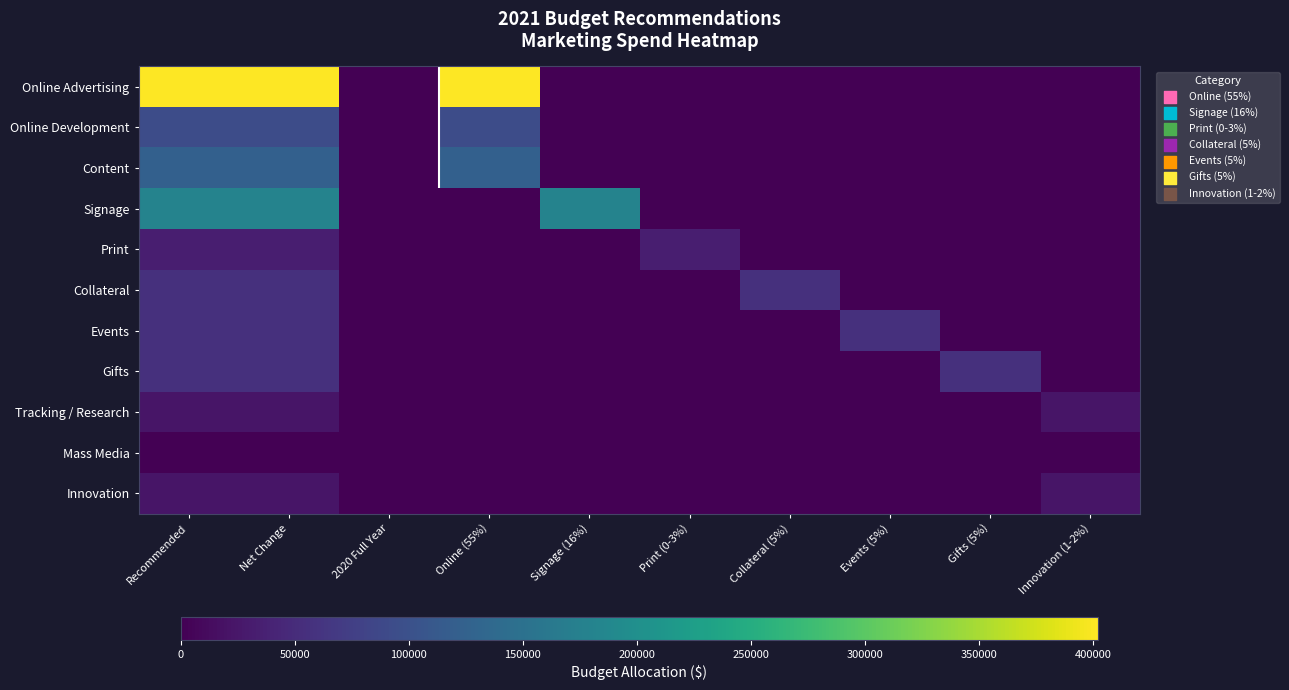

Reading left to right, extract all data points from this chart.

Online Advertising: Recommended=402187.5	Net Change=402187.5	2020 Full Year=0.0	Online (55%)=402187.5	Signage (16%)=0.0	Print (0-3%)=0.0	Collateral (5%)=0.0	Events (5%)=0.0	Gifts (5%)=0.0	Innovation (1-2%)=0.0
Online Development: Recommended=92812.5	Net Change=92812.5	2020 Full Year=0.0	Online (55%)=92812.5	Signage (16%)=0.0	Print (0-3%)=0.0	Collateral (5%)=0.0	Events (5%)=0.0	Gifts (5%)=0.0	Innovation (1-2%)=0.0
Content: Recommended=123750.0	Net Change=123750.0	2020 Full Year=0.0	Online (55%)=123750.0	Signage (16%)=0.0	Print (0-3%)=0.0	Collateral (5%)=0.0	Events (5%)=0.0	Gifts (5%)=0.0	Innovation (1-2%)=0.0
Signage: Recommended=180000.0	Net Change=180000.0	2020 Full Year=0.0	Online (55%)=0.0	Signage (16%)=180000.0	Print (0-3%)=0.0	Collateral (5%)=0.0	Events (5%)=0.0	Gifts (5%)=0.0	Innovation (1-2%)=0.0
Print: Recommended=33750.0	Net Change=33750.0	2020 Full Year=0.0	Online (55%)=0.0	Signage (16%)=0.0	Print (0-3%)=33750.0	Collateral (5%)=0.0	Events (5%)=0.0	Gifts (5%)=0.0	Innovation (1-2%)=0.0
Collateral: Recommended=56250.0	Net Change=56250.0	2020 Full Year=0.0	Online (55%)=0.0	Signage (16%)=0.0	Print (0-3%)=0.0	Collateral (5%)=56250.0	Events (5%)=0.0	Gifts (5%)=0.0	Innovation (1-2%)=0.0
Events: Recommended=56250.0	Net Change=56250.0	2020 Full Year=0.0	Online (55%)=0.0	Signage (16%)=0.0	Print (0-3%)=0.0	Collateral (5%)=0.0	Events (5%)=56250.0	Gifts (5%)=0.0	Innovation (1-2%)=0.0
Gifts: Recommended=56250.0	Net Change=56250.0	2020 Full Year=0.0	Online (55%)=0.0	Signage (16%)=0.0	Print (0-3%)=0.0	Collateral (5%)=0.0	Events (5%)=0.0	Gifts (5%)=56250.0	Innovation (1-2%)=0.0
Tracking / Research: Recommended=22500.0	Net Change=22500.0	2020 Full Year=0.0	Online (55%)=0.0	Signage (16%)=0.0	Print (0-3%)=0.0	Collateral (5%)=0.0	Events (5%)=0.0	Gifts (5%)=0.0	Innovation (1-2%)=22500.0
Mass Media: Recommended=0.0	Net Change=0.0	2020 Full Year=0.0	Online (55%)=0.0	Signage (16%)=0.0	Print (0-3%)=0.0	Collateral (5%)=0.0	Events (5%)=0.0	Gifts (5%)=0.0	Innovation (1-2%)=0.0
Innovation: Recommended=22500.0	Net Change=22500.0	2020 Full Year=0.0	Online (55%)=0.0	Signage (16%)=0.0	Print (0-3%)=0.0	Collateral (5%)=0.0	Events (5%)=0.0	Gifts (5%)=0.0	Innovation (1-2%)=22500.0